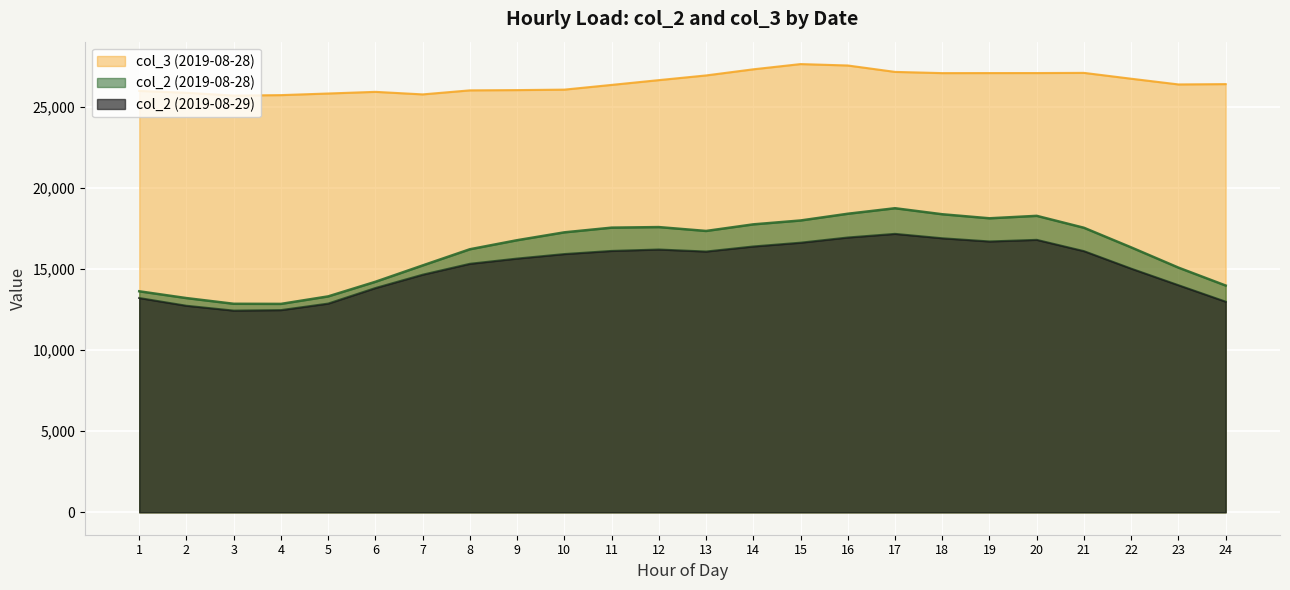

What is the total value across all series at 23?

55470